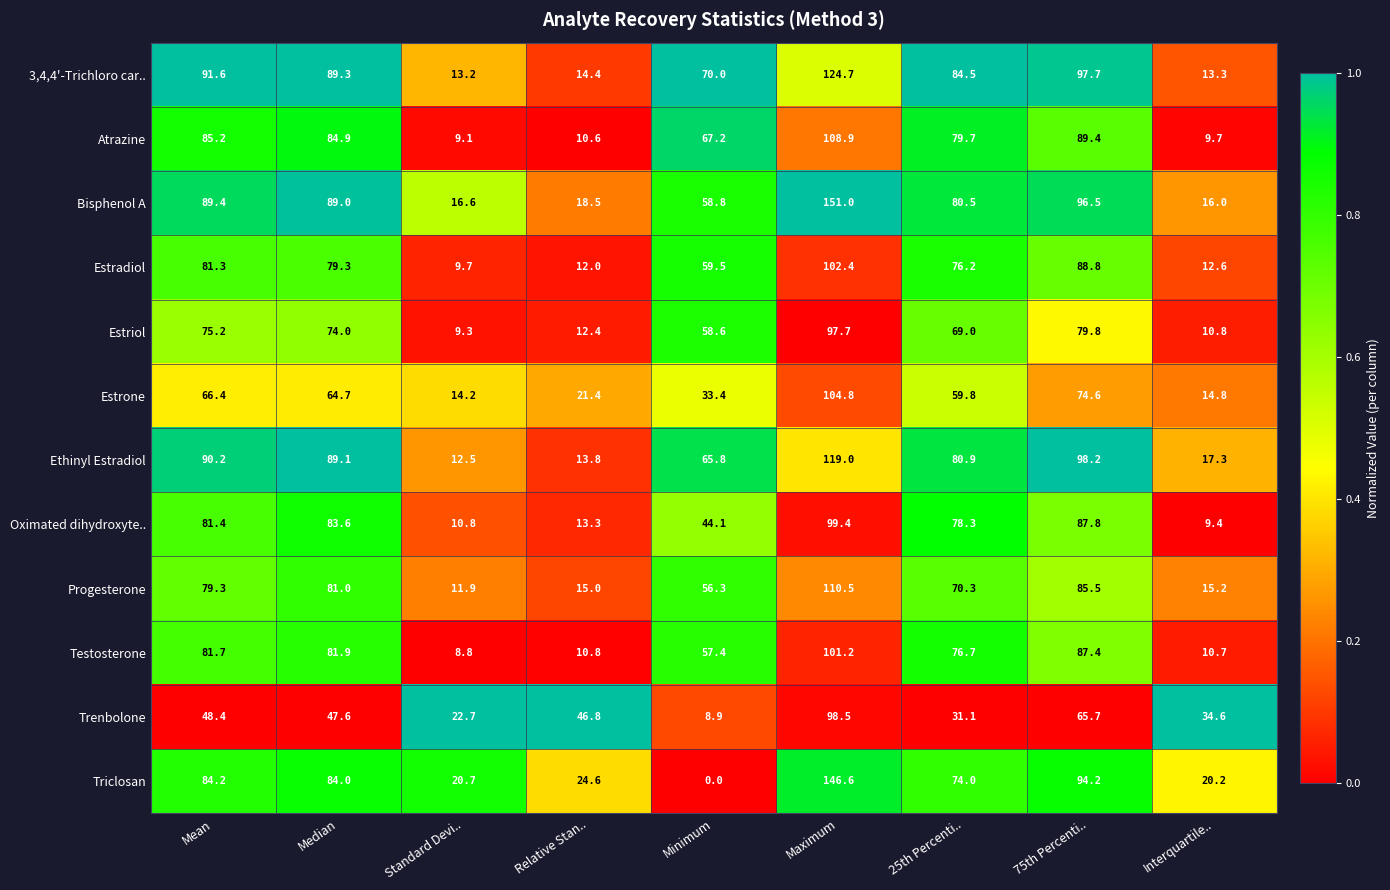

At Interquartile.., list the series in order from largest to smallest.

Trenbolone, Triclosan, Ethinyl Estradiol, Bisphenol A, Progesterone, Estrone, 3,4,4'-Trichloro car.., Estradiol, Estriol, Testosterone, Atrazine, Oximated dihydroxyte..